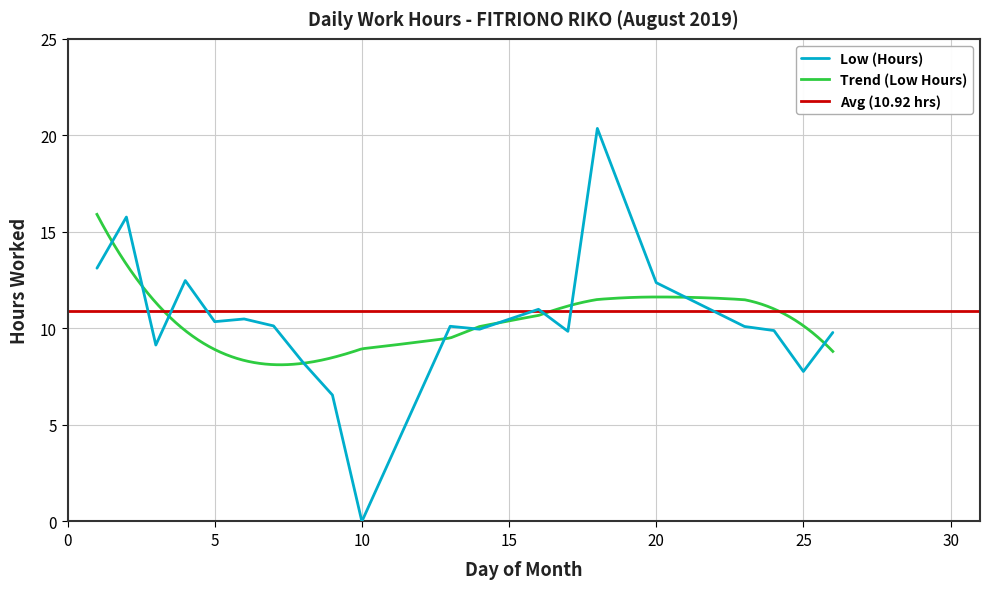

What is the value of the 2nd point from the left?

15.8